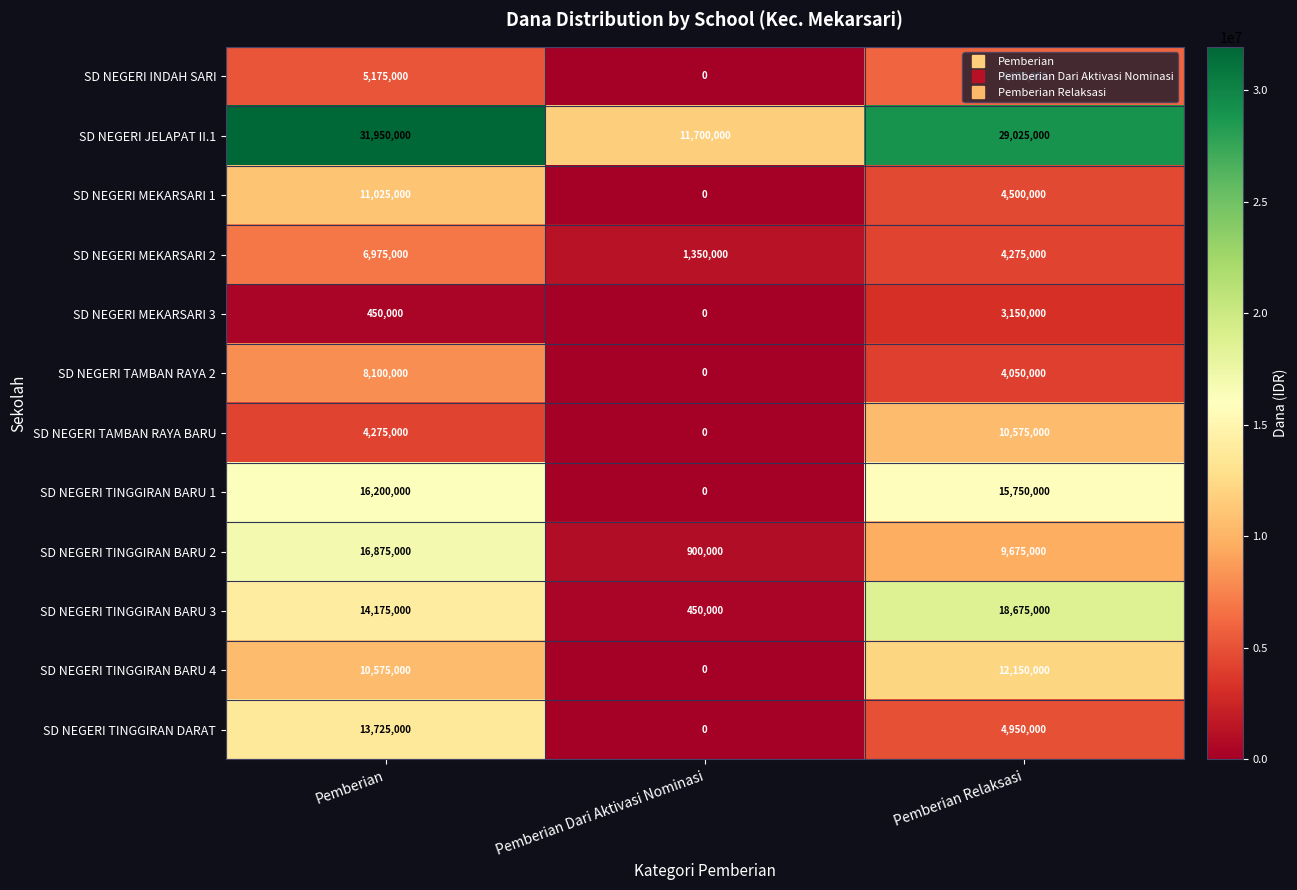

How many data points in SD NEGERI MEKARSARI 2 are less than 4275000?

1